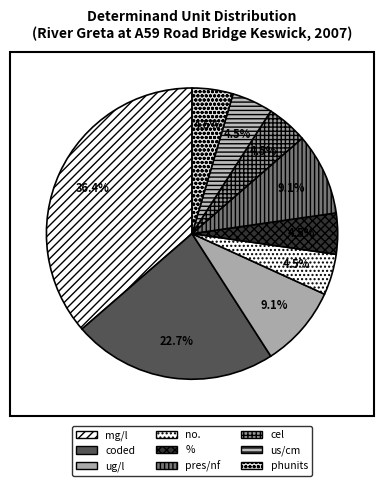

Count the number of slices in the pie.

9